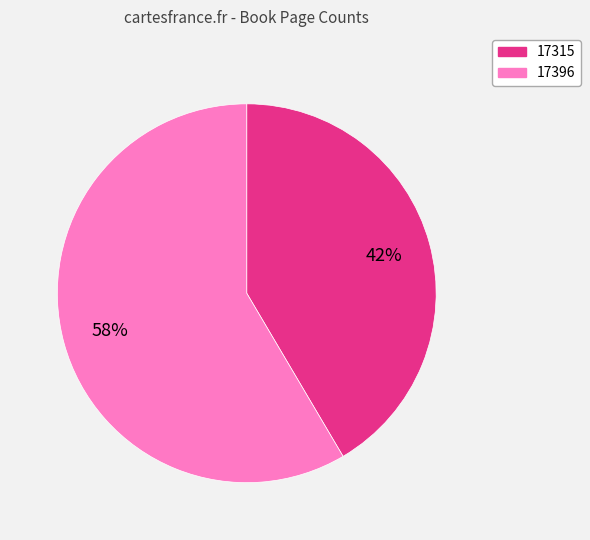

How many segments does this pie chart have?

2